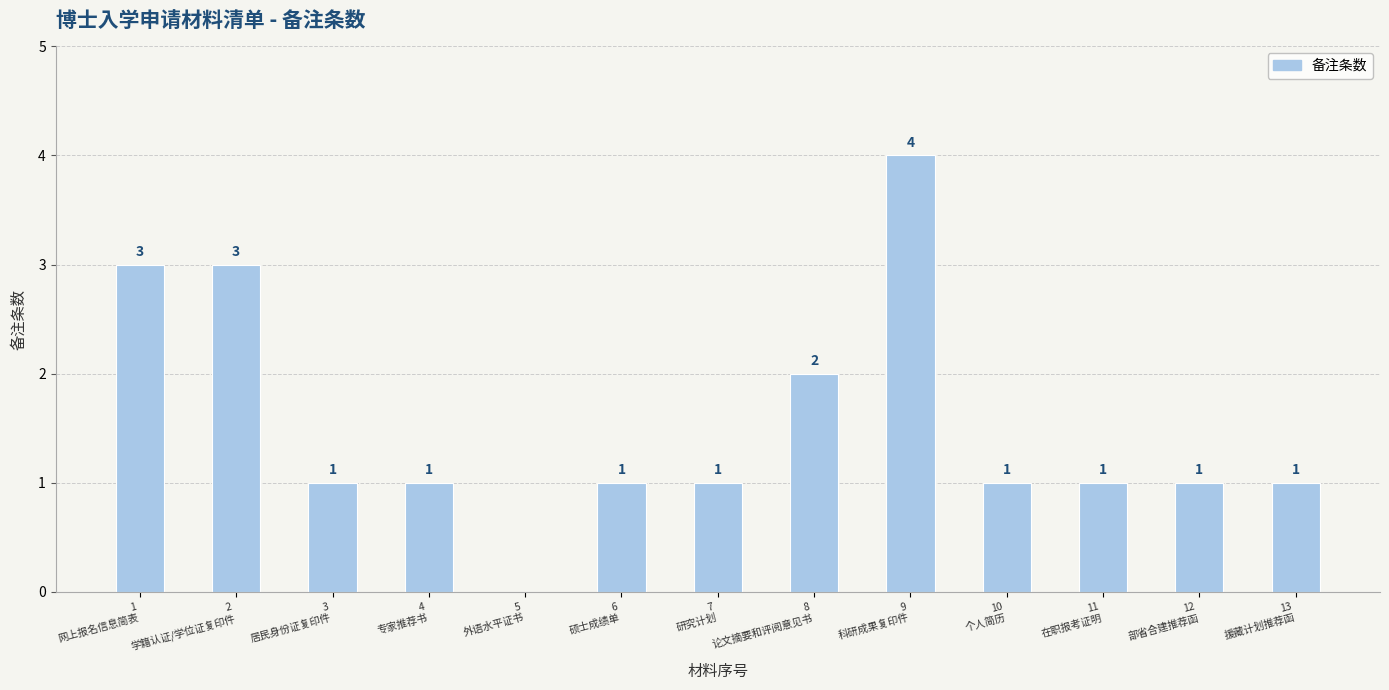

Reading left to right, list all the values displayed in this chart.

1
网上报名信息简表=3	2
学籍认证/学位证复印件=3	3
居民身份证复印件=1	4
专家推荐书=1	5
外语水平证书=0	6
硕士成绩单=1	7
研究计划=1	8
论文摘要和评阅意见书=2	9
科研成果复印件=4	10
个人简历=1	11
在职报考证明=1	12
部省合建推荐函=1	13
援藏计划推荐函=1